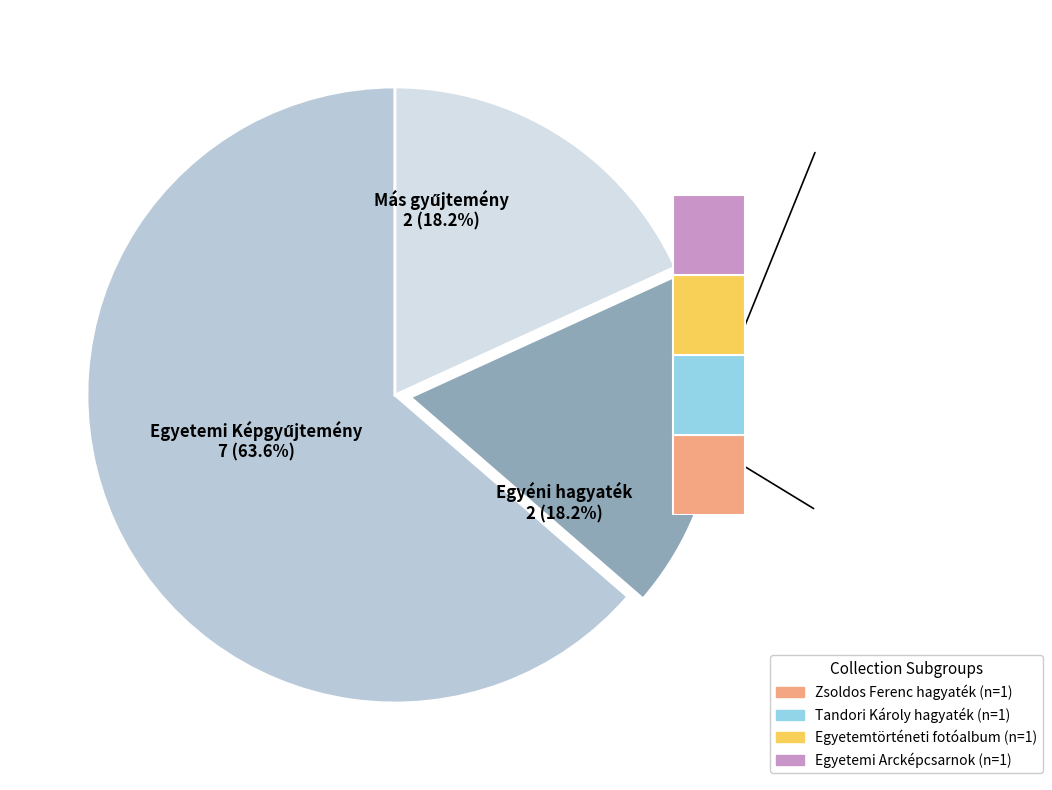

Does any single category account for the majority?

Yes